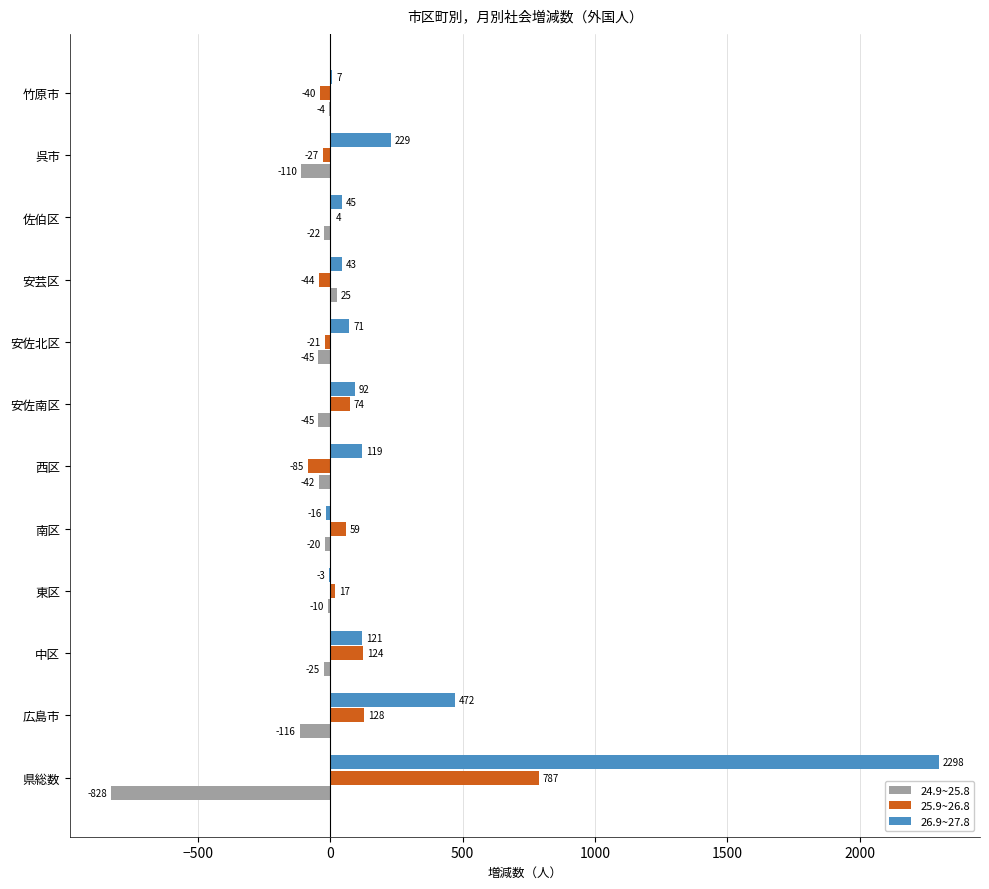

True or false: 24.9~25.8 has a value of -45 at 安佐北区.

True